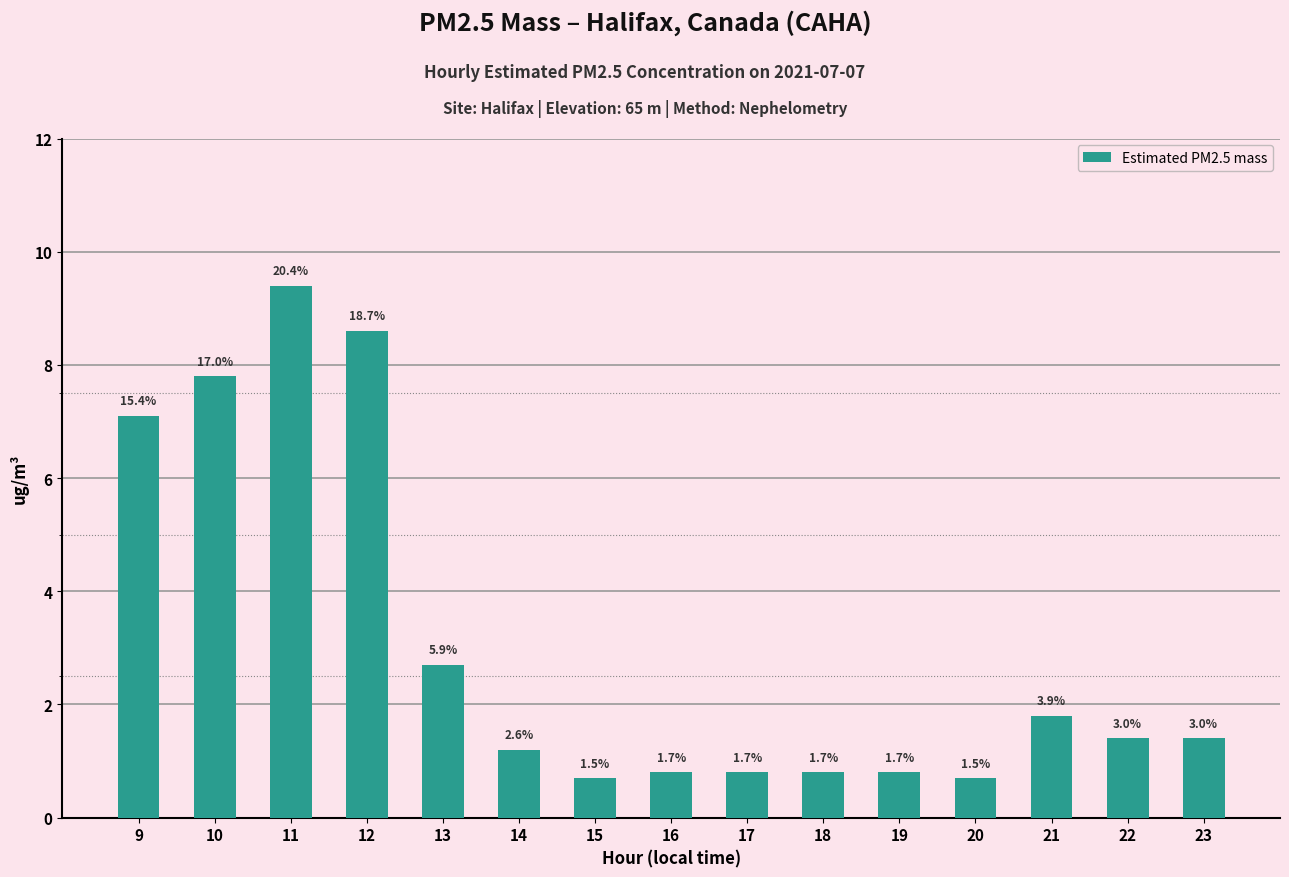

How many bars are there in total?

15